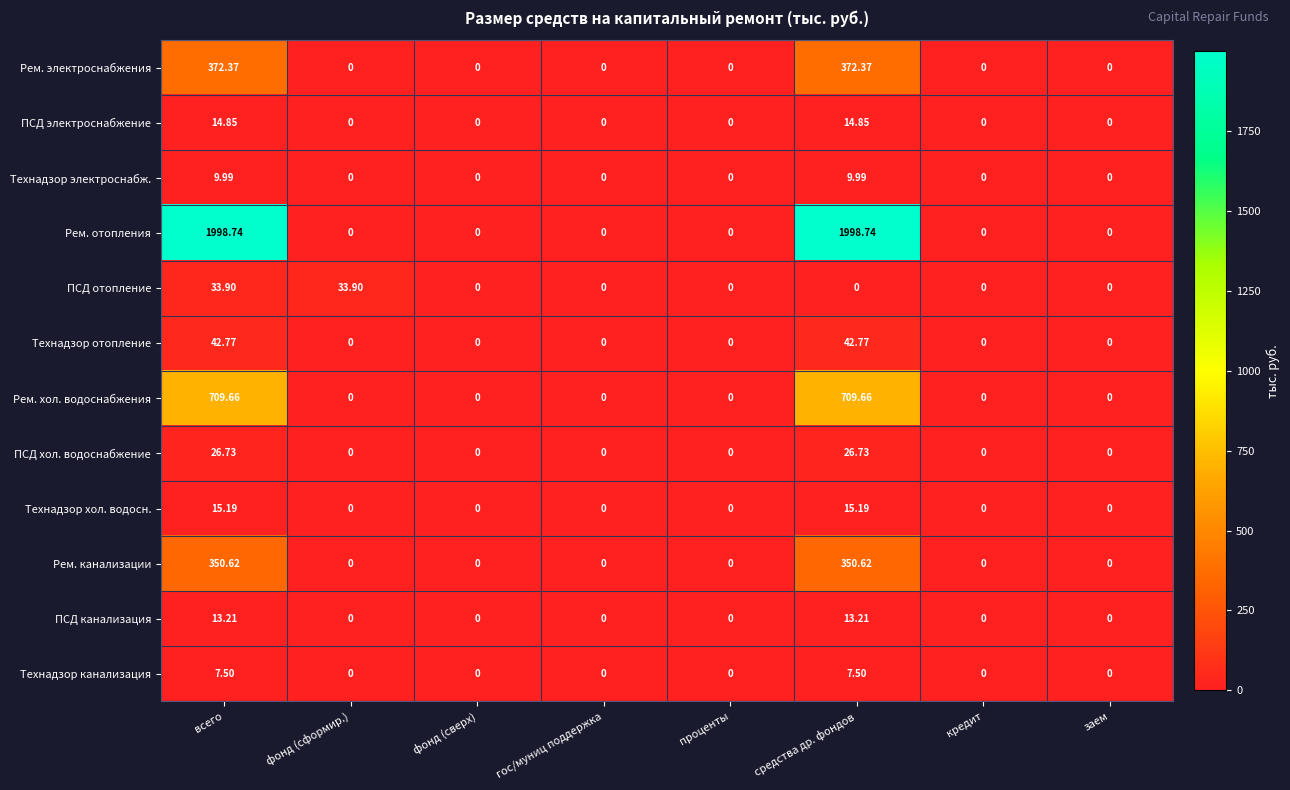

How many categories are shown in the chart?

8